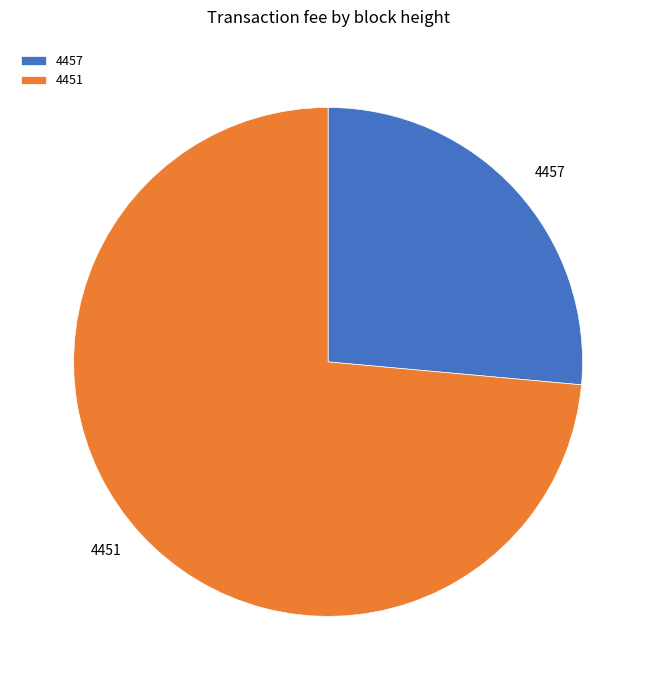

Which has a higher value, 4451 or 4457?

4451